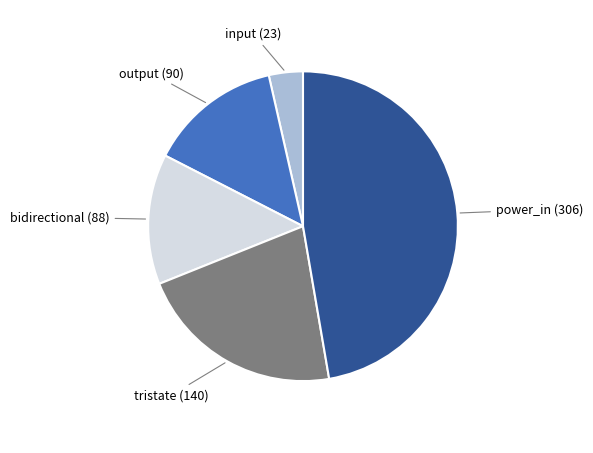

Is it true that tristate is 22% of the pie?

True